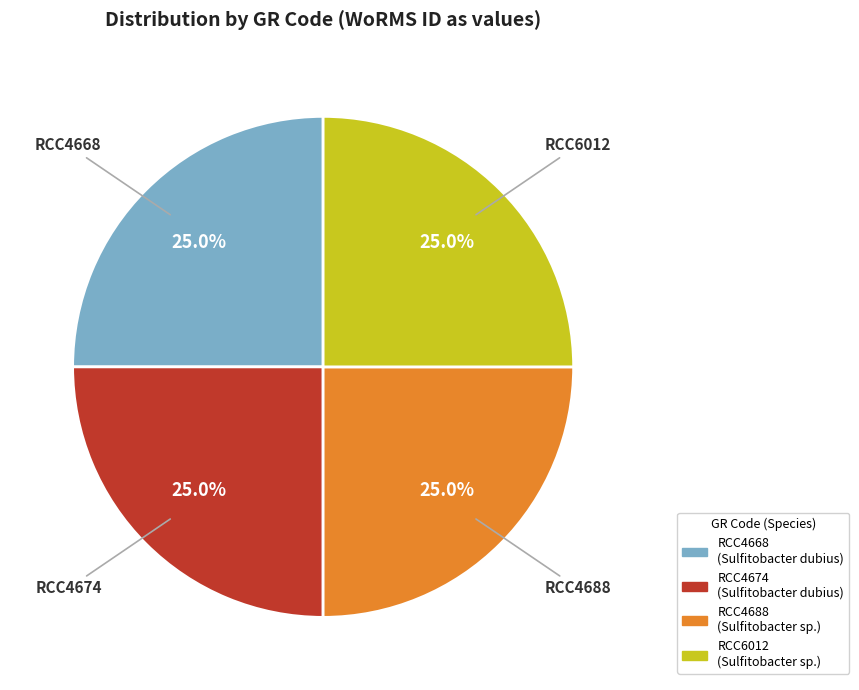

How many slices are in this pie chart?

4